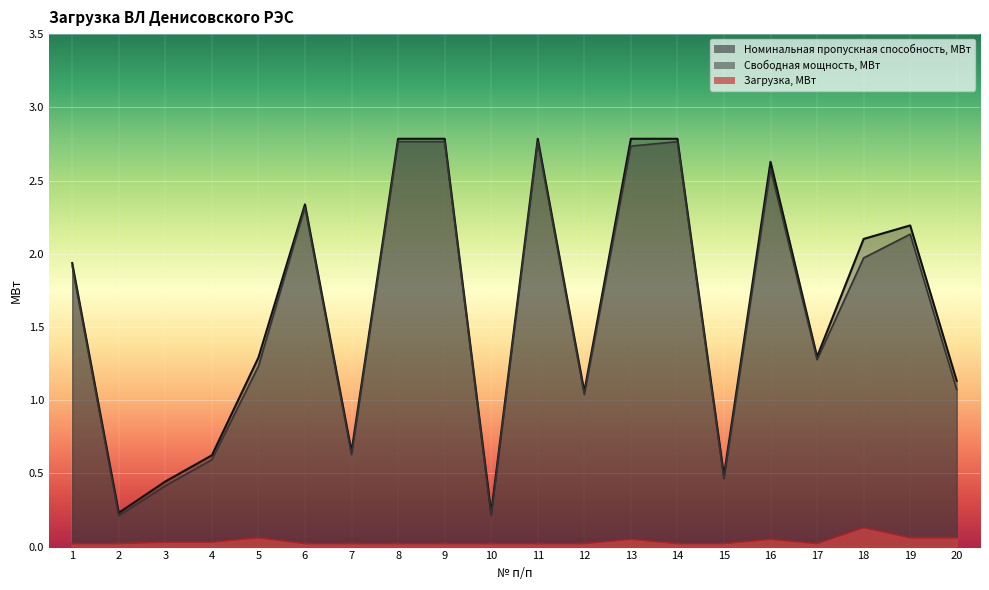

What is the sum of all Загрузка, МВт values?

0.7